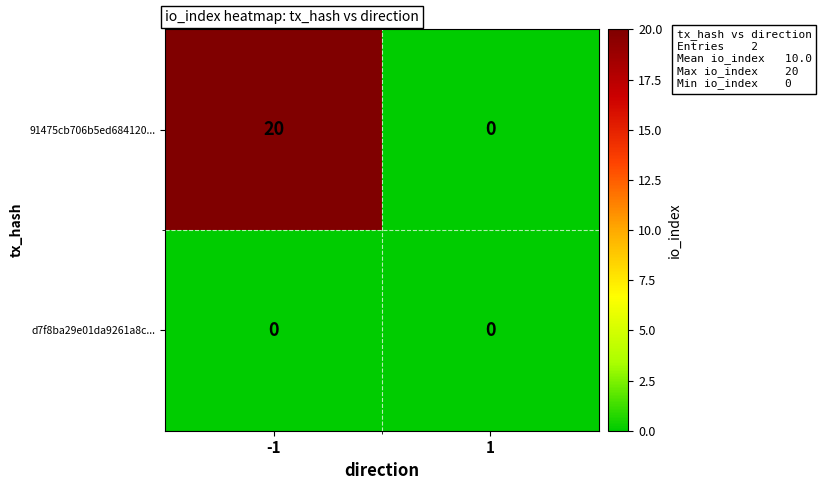

Reading right to left, what are all the values shown in this chart?

91475cb706b5ed684120...: 1=0	-1=20
d7f8ba29e01da9261a8c...: 1=0	-1=0